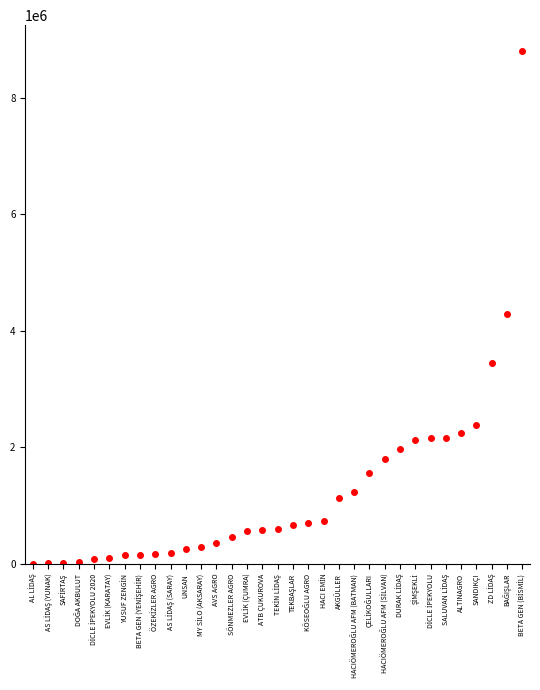

What is the difference between the maximum and minimum values?

8798741